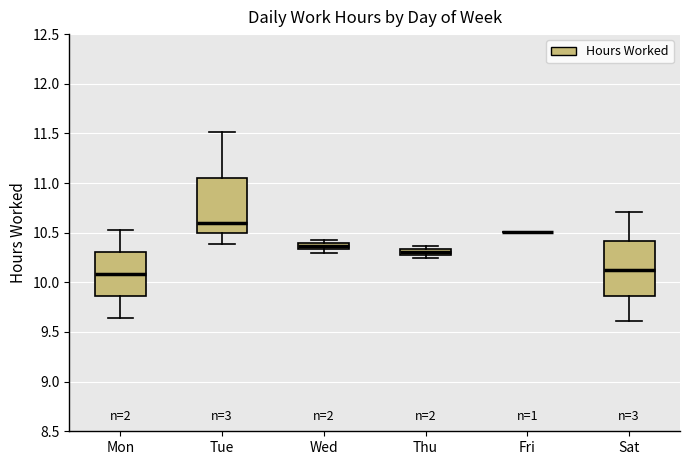

Where does the lower whisker of the box for Sat end on the y-axis? The values are not printed on the chart, so give them approximately, as read against the axis.

9.60